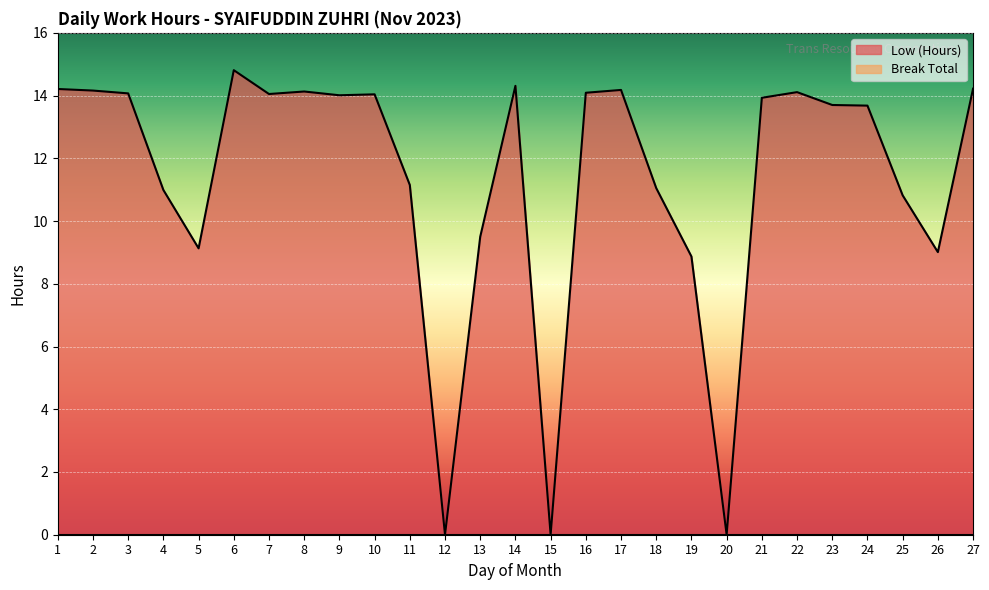

The chart shows a value of 19.7 at 17. True or false?

False